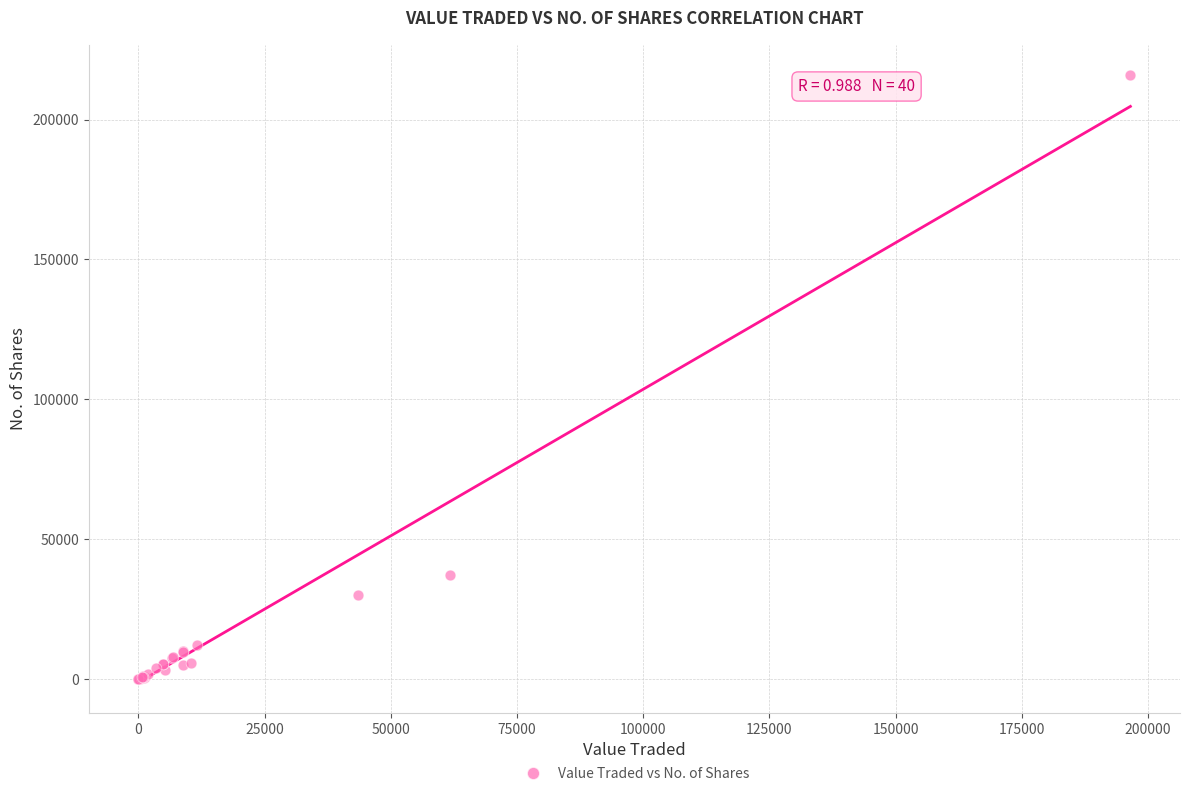

What Y value in the scatter plot is closest to 107972?

37366